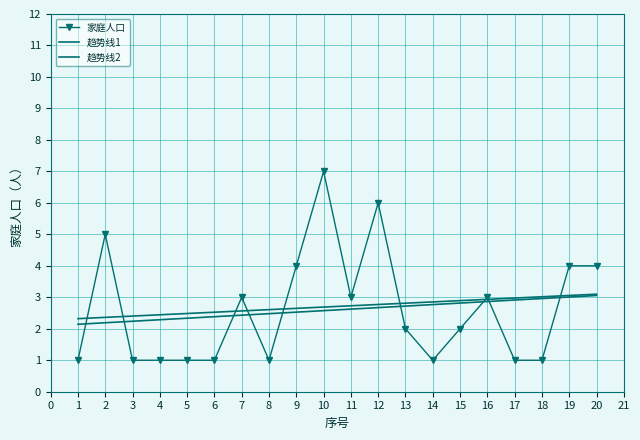

True or false: 趋势线2 and 家庭人口 intersect in this chart.

True